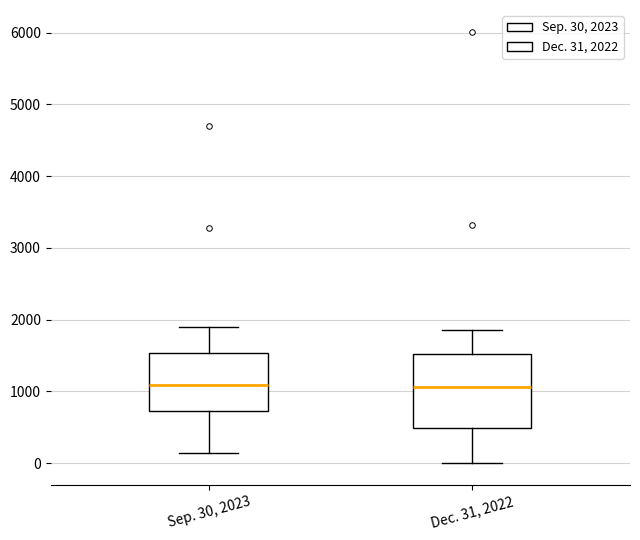

Reading left to right, read every box against the y-axis: the position of its median line, the range the box covers, and the ends of its whiskers. The values are not printed on the chart, so give them approximately, as read against the axis.

Sep. 30, 2023: median 1100, box 700 to 1500, whiskers 100 to 1900
Dec. 31, 2022: median 1100, box 500 to 1500, whiskers 0 to 1900